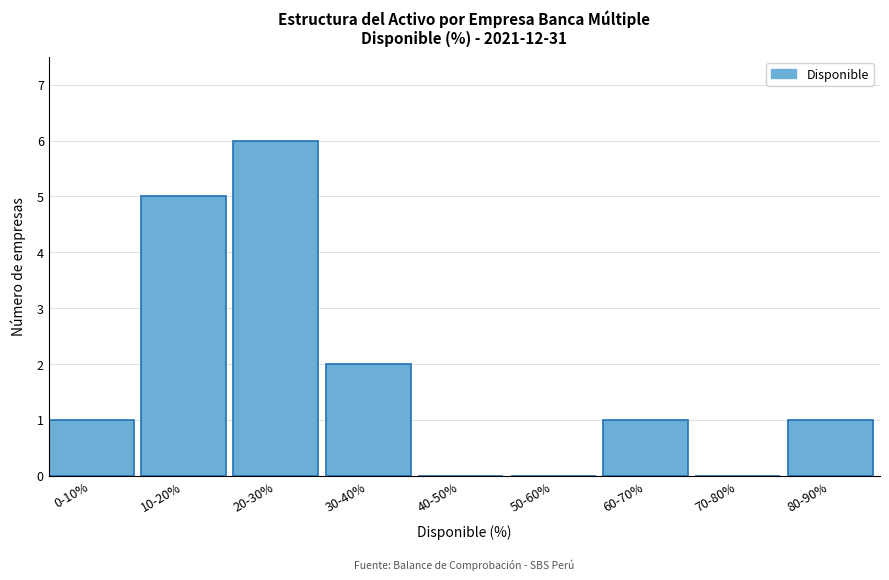

Reading left to right, list all the values displayed in this chart.

0-10%=1	10-20%=5	20-30%=6	30-40%=2	40-50%=0	50-60%=0	60-70%=1	70-80%=0	80-90%=1